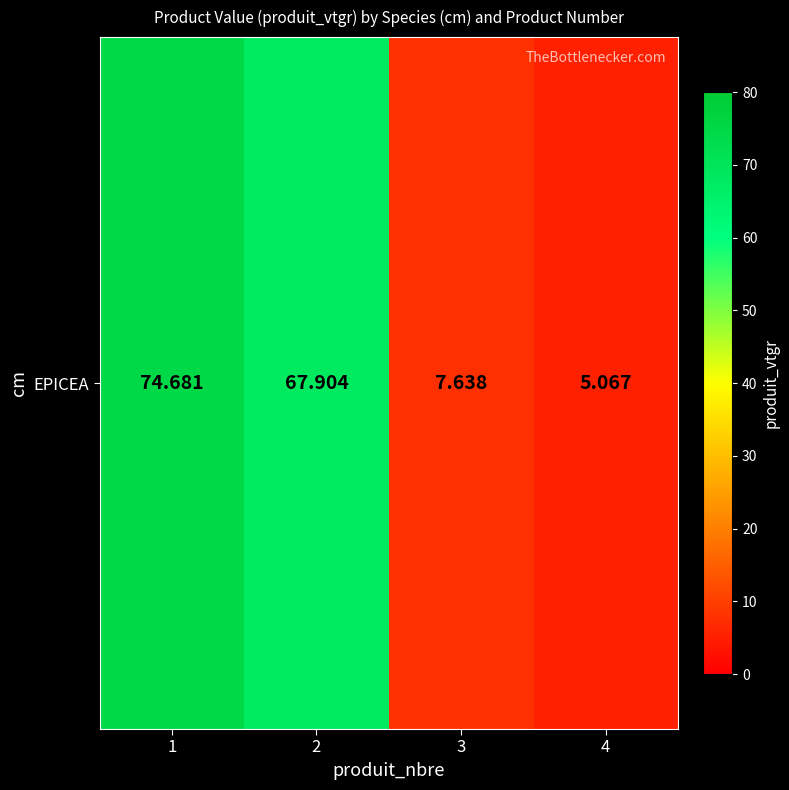

Count the number of values greater than 67.

2